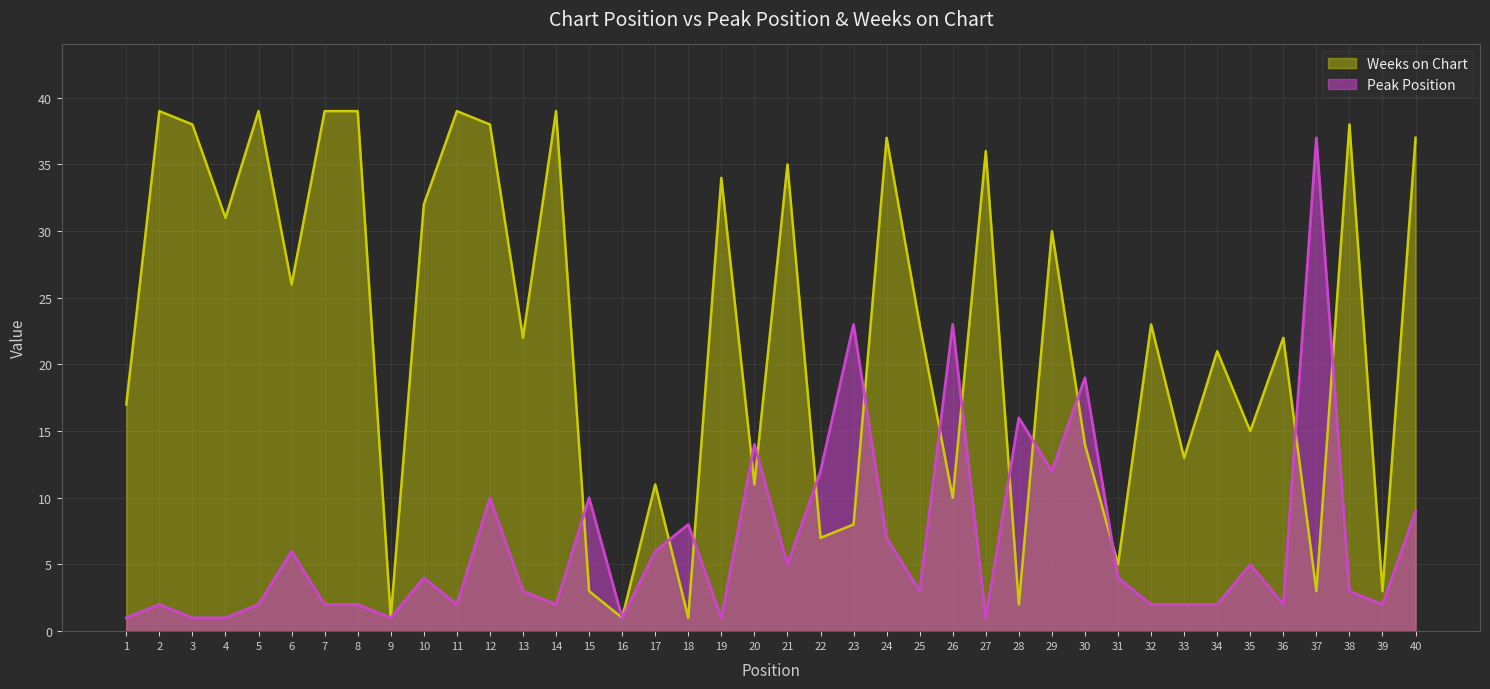

How many data points in Weeks on Chart are less than 23?

20